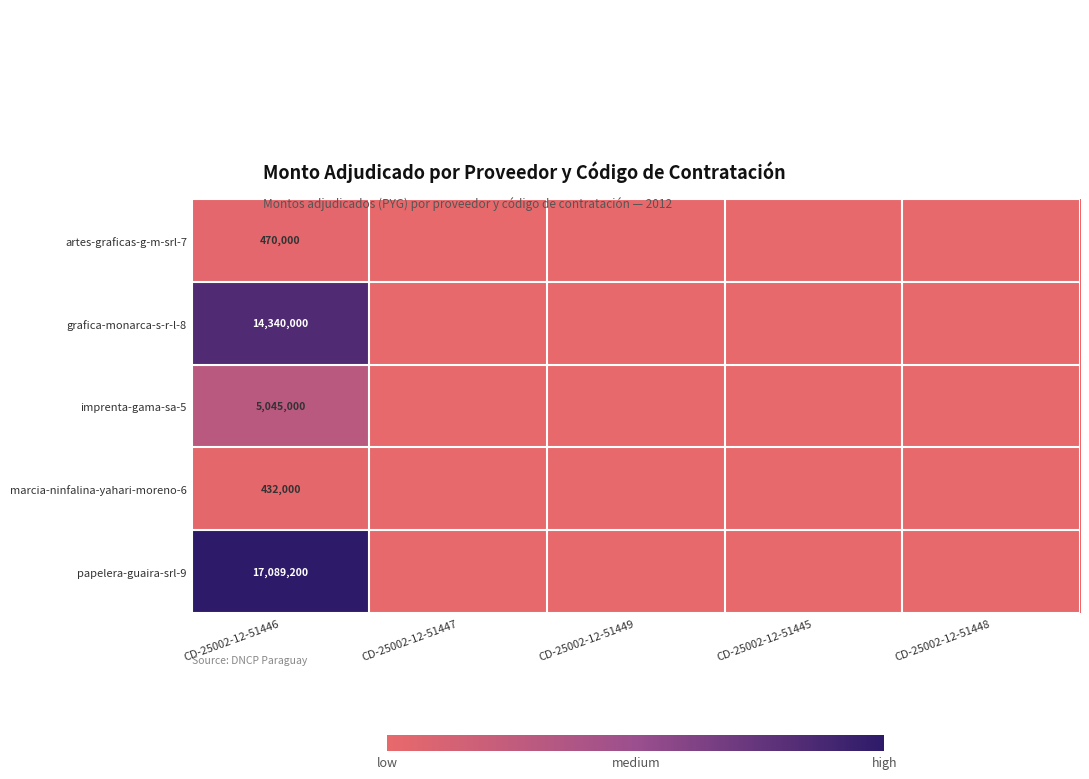

At how many categories does at least one series exceed 2319742?

1